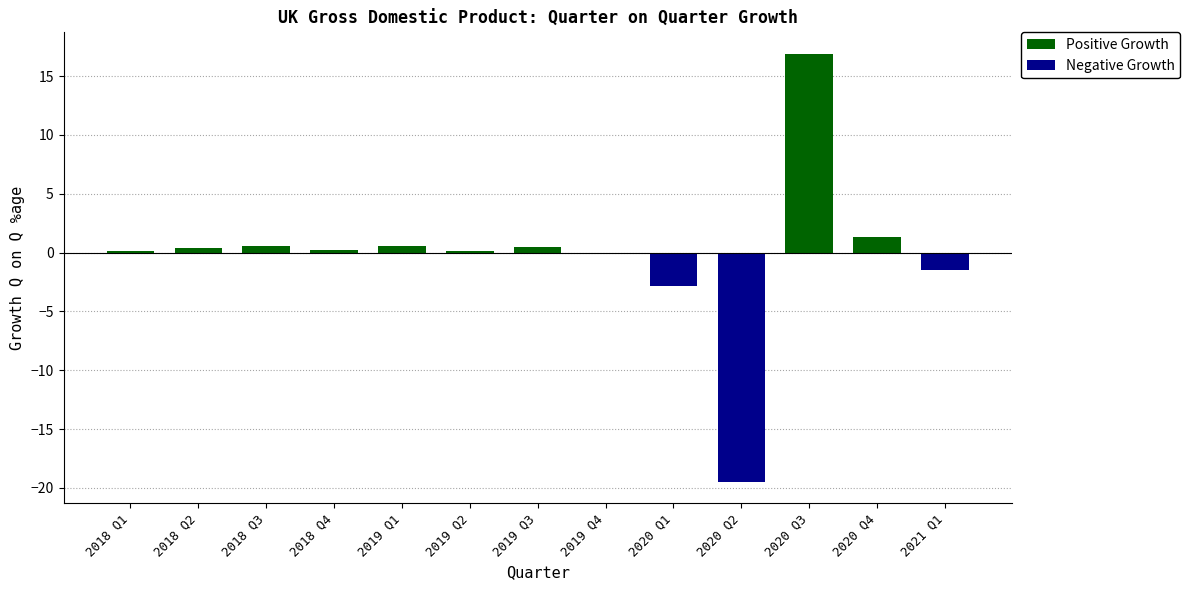

True or false: the data shows -2.8 at 2020 Q1.

True